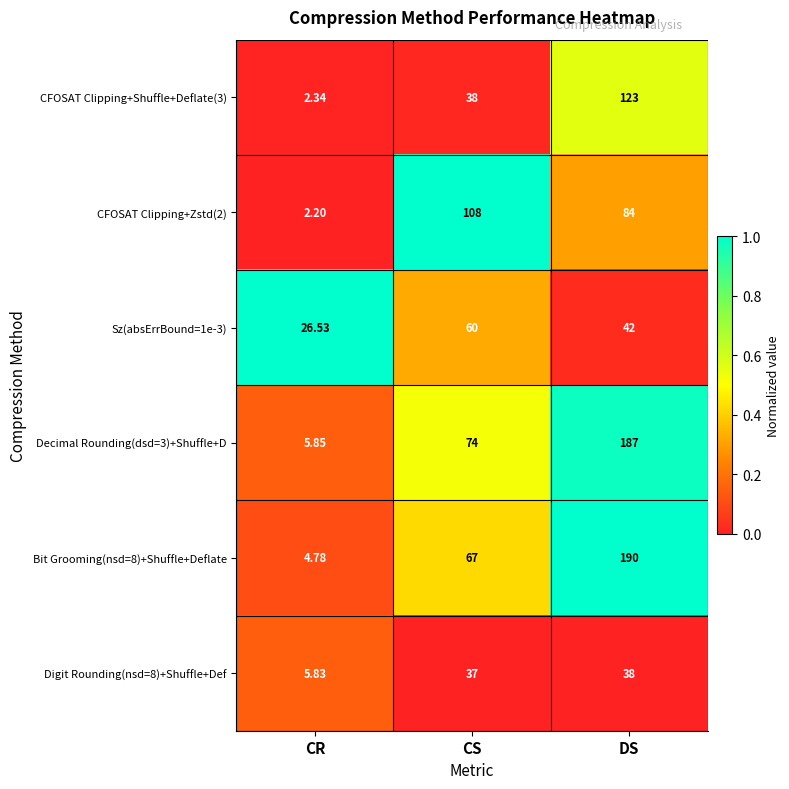

Where is CFOSAT Clipping+Zstd(2) nearest to the value 55?

DS